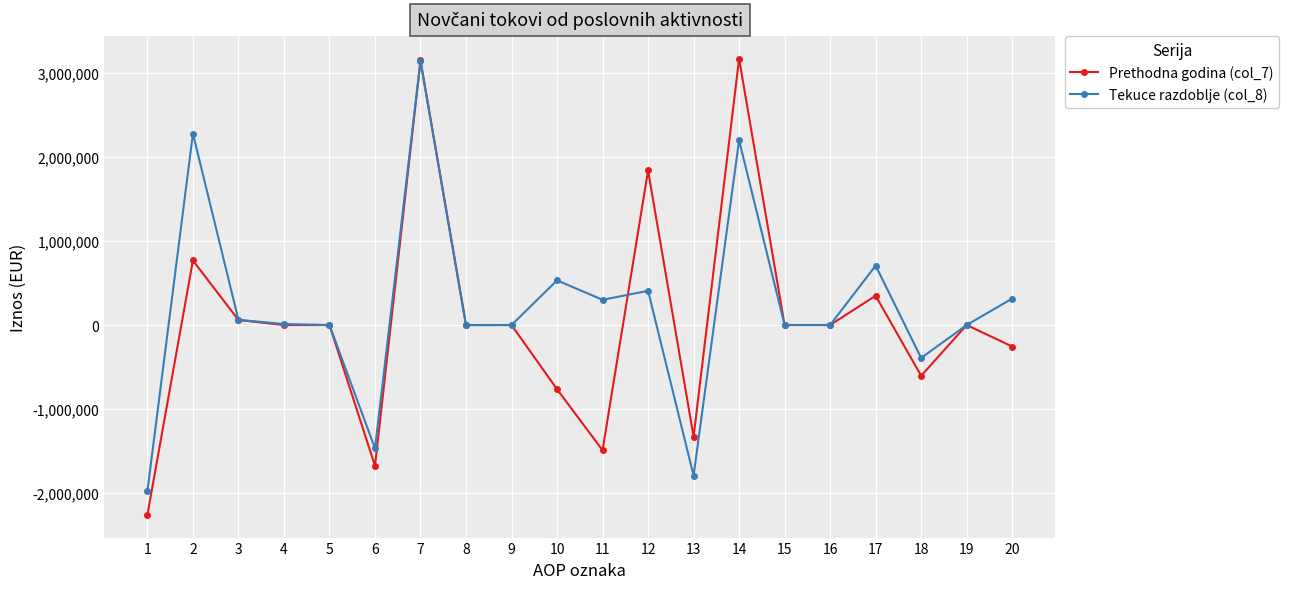

Rank the series at 2 from highest to lowest value.

Tekuce razdoblje (col_8), Prethodna godina (col_7)